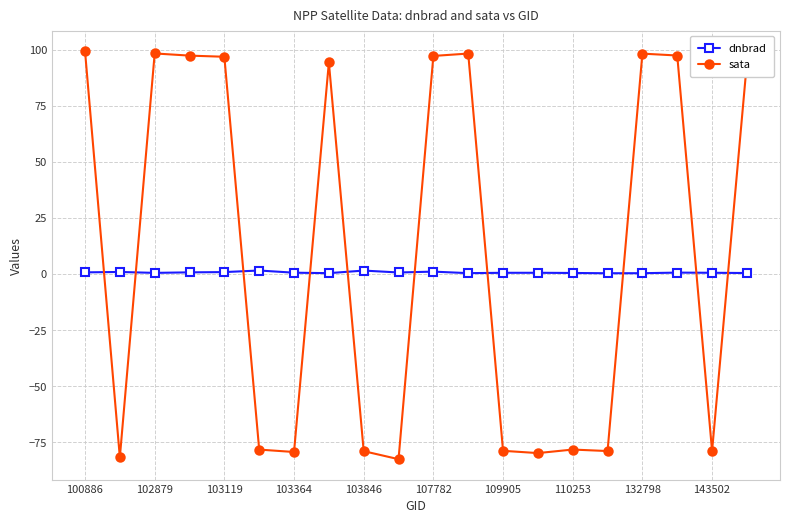

What is the smallest value displayed?

-82.6